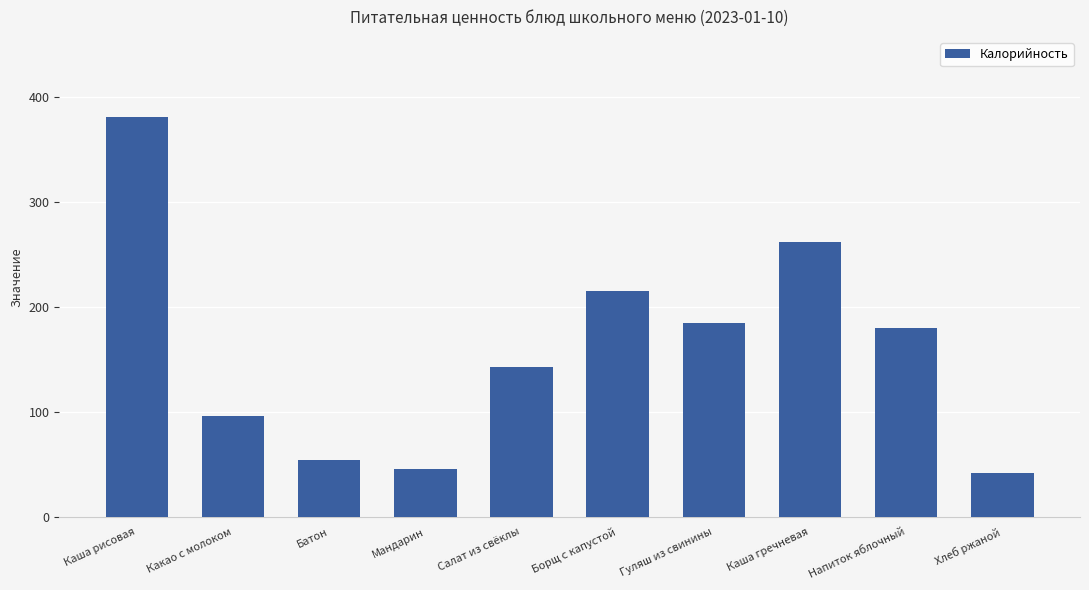

What is the difference between the maximum and minimum values?

339